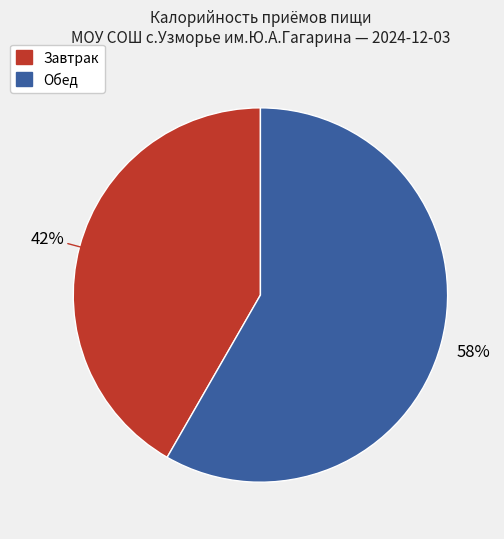

Is there any slice that represents more than half of the pie?

Yes